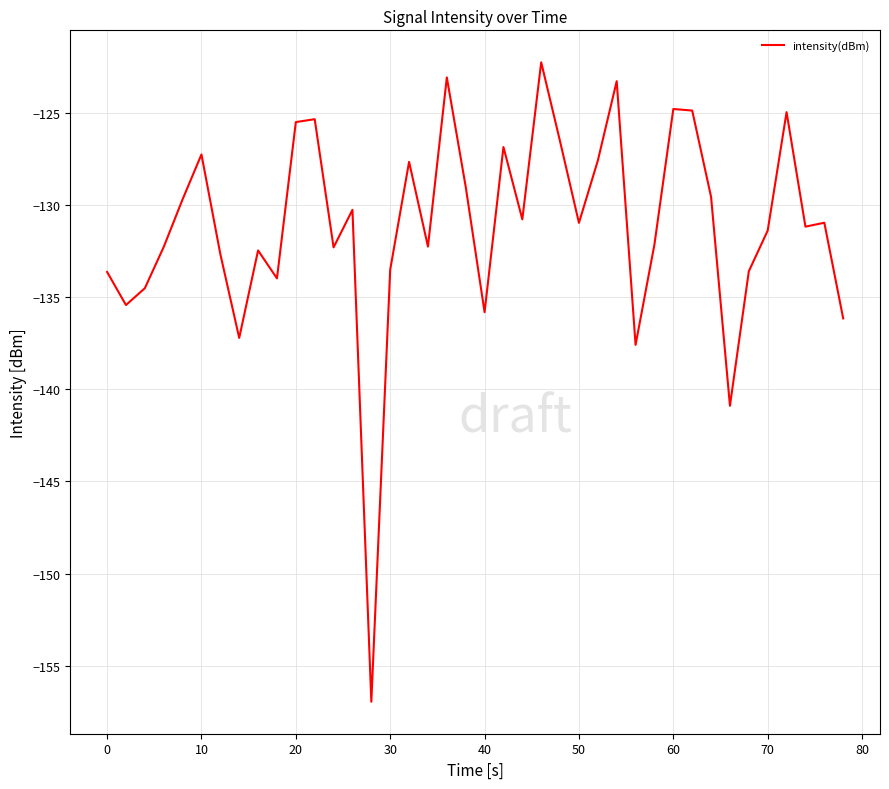

What is the difference between the maximum and minimum values?

34.7